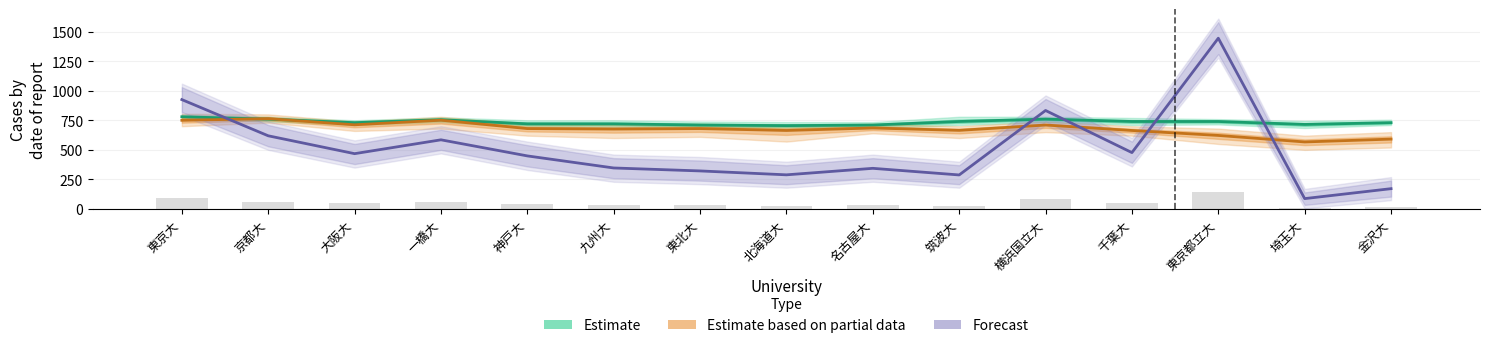

What is the difference between the highest and lowest values at 東北大?

388